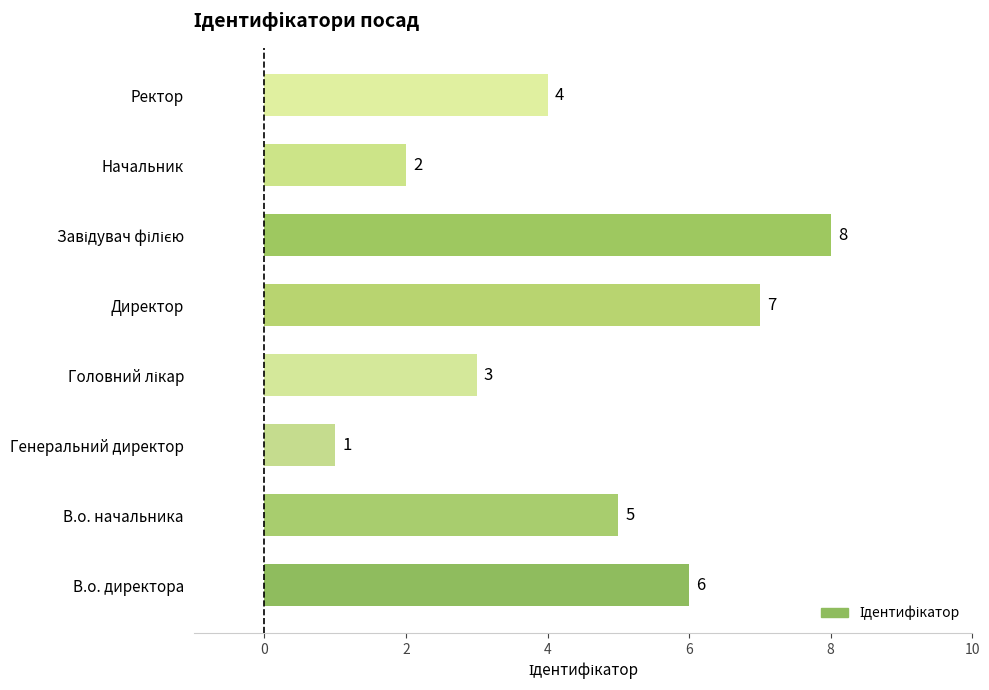

What is the difference between the maximum and second lowest values?

6